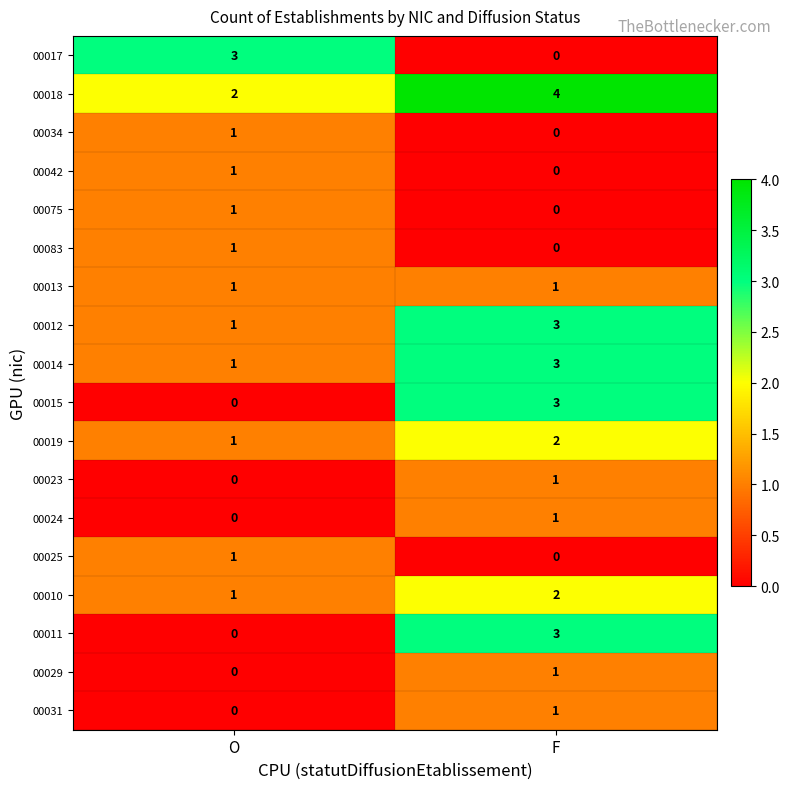

Is it true that 00023 equals 1 at O?

False